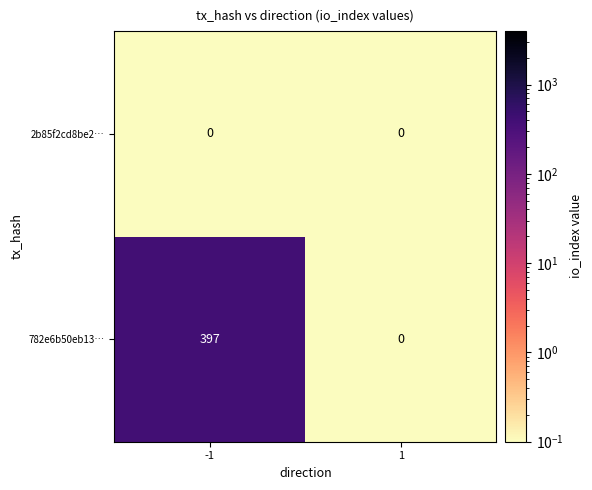

Count the number of categories in the chart.

2